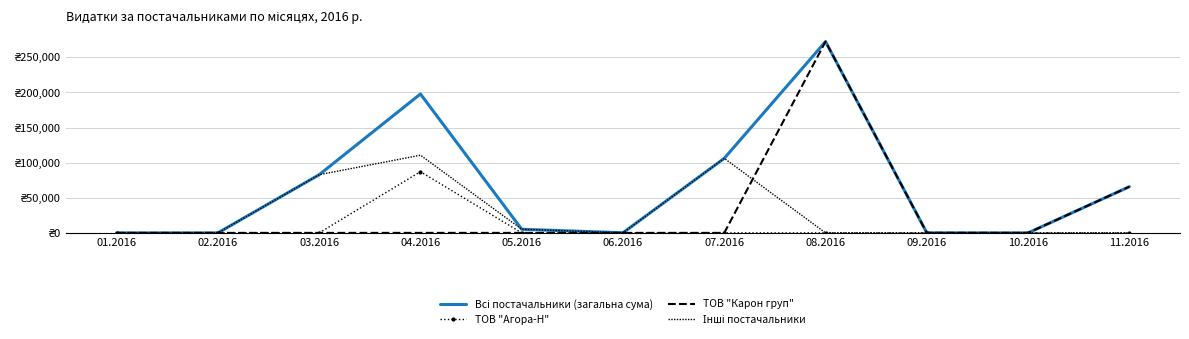

Which series has the largest total across all categories?

Всі постачальники (загальна сума)